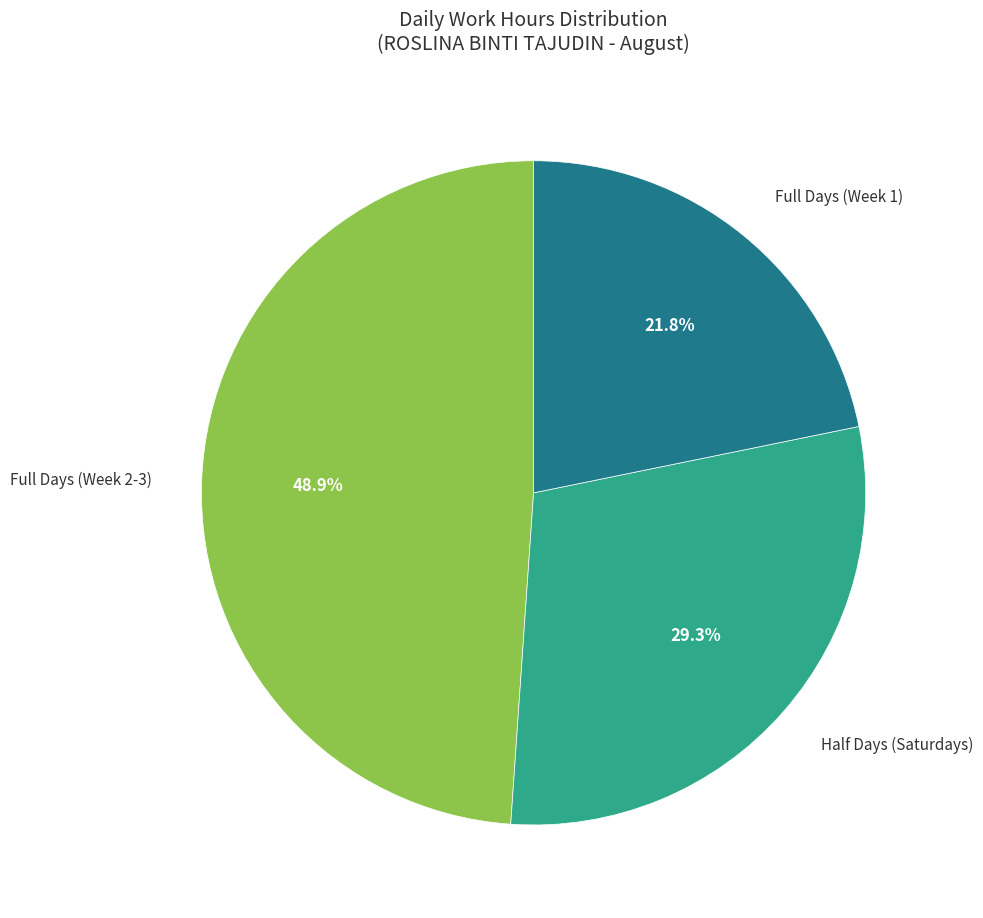

Is there any slice that represents more than half of the pie?

No